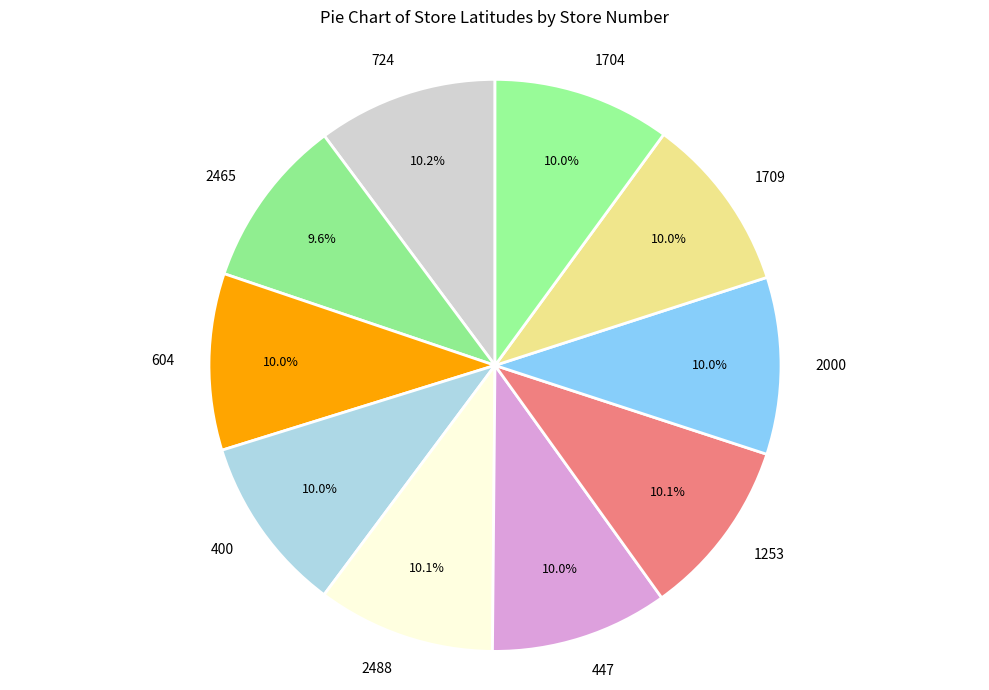

How many slices are in this pie chart?

10